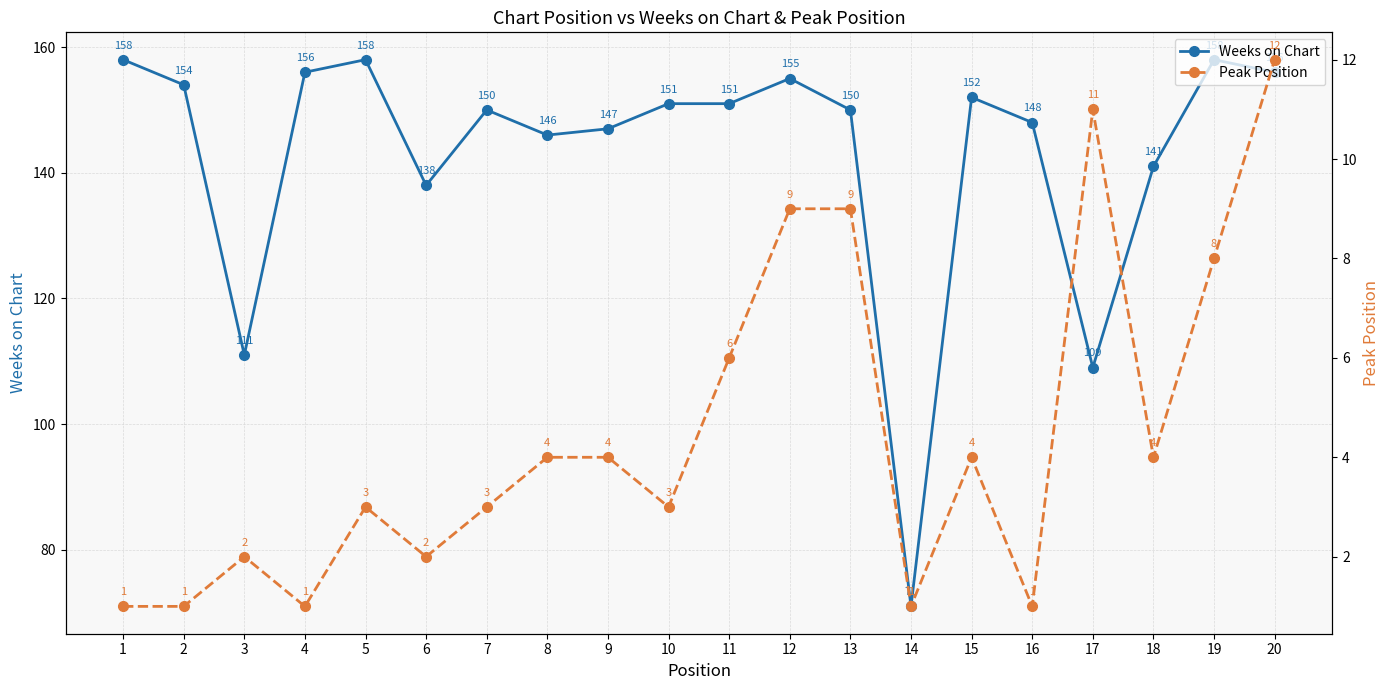

What is the difference between the Weeks on Chart values at 19 and 3?

47